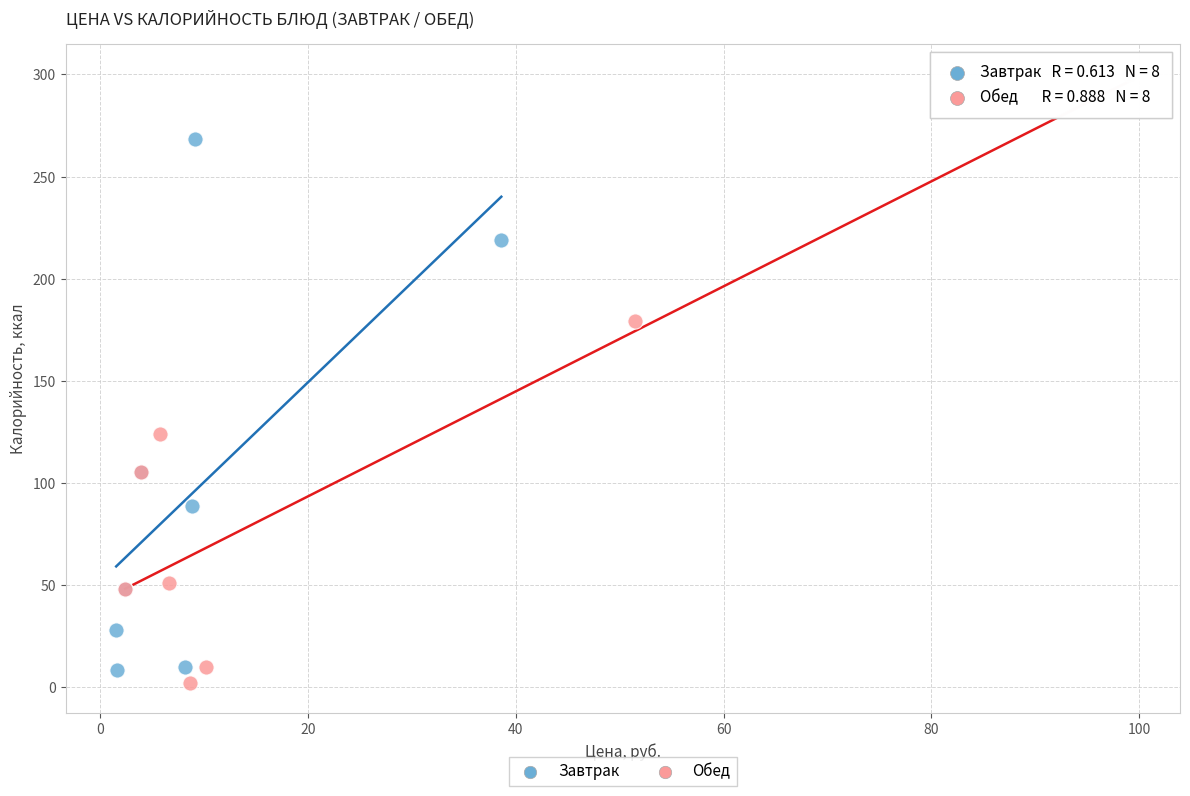

Which series reaches the maximum Y coordinate?

Обед